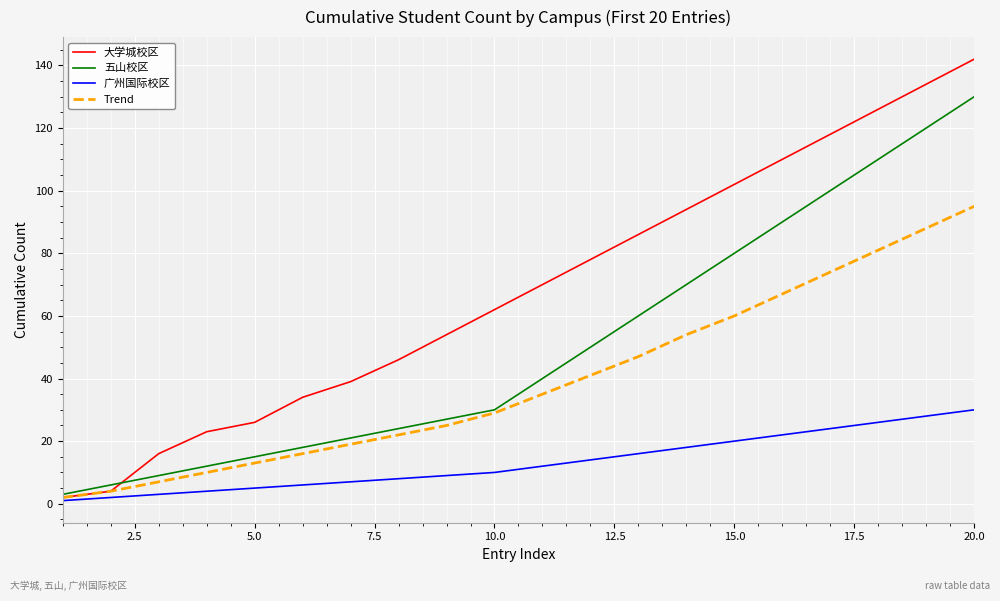

Which series has the widest spread of values?

大学城校区